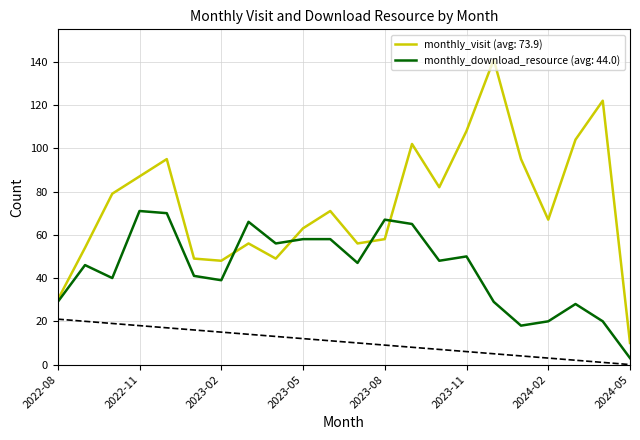

What is the difference between the highest and lowest values at 2023-08?

9